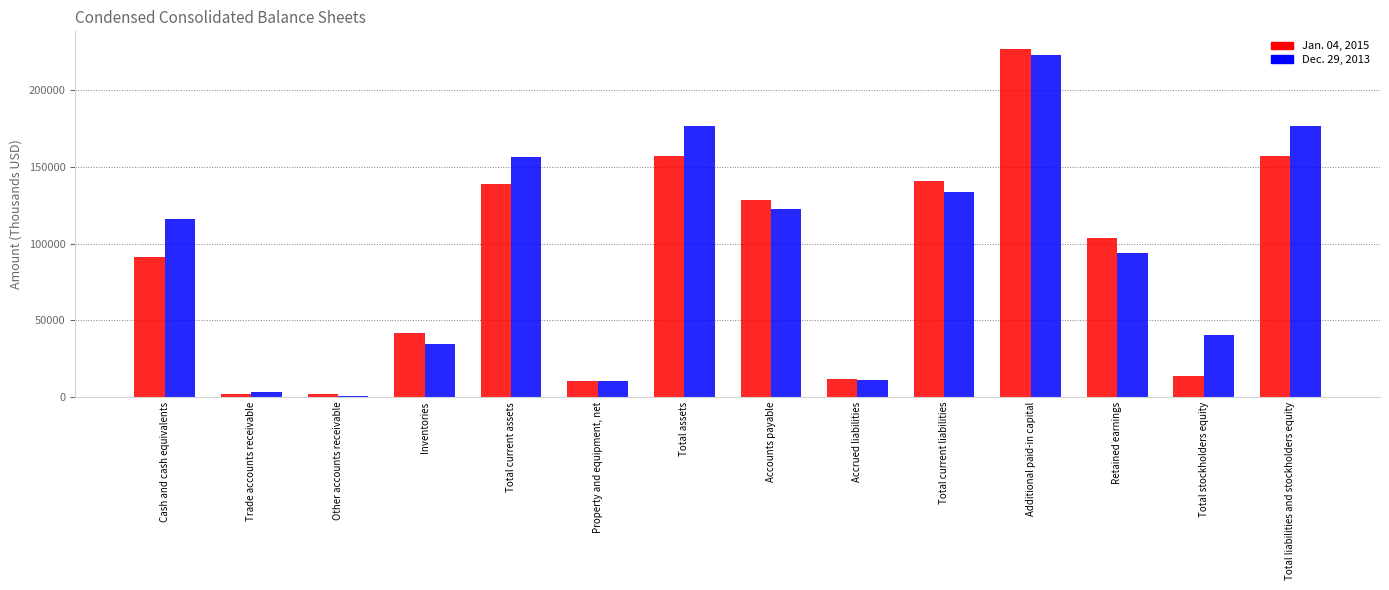

Which category has the highest value in the Jan. 04, 2015 series?

Additional paid-in capital